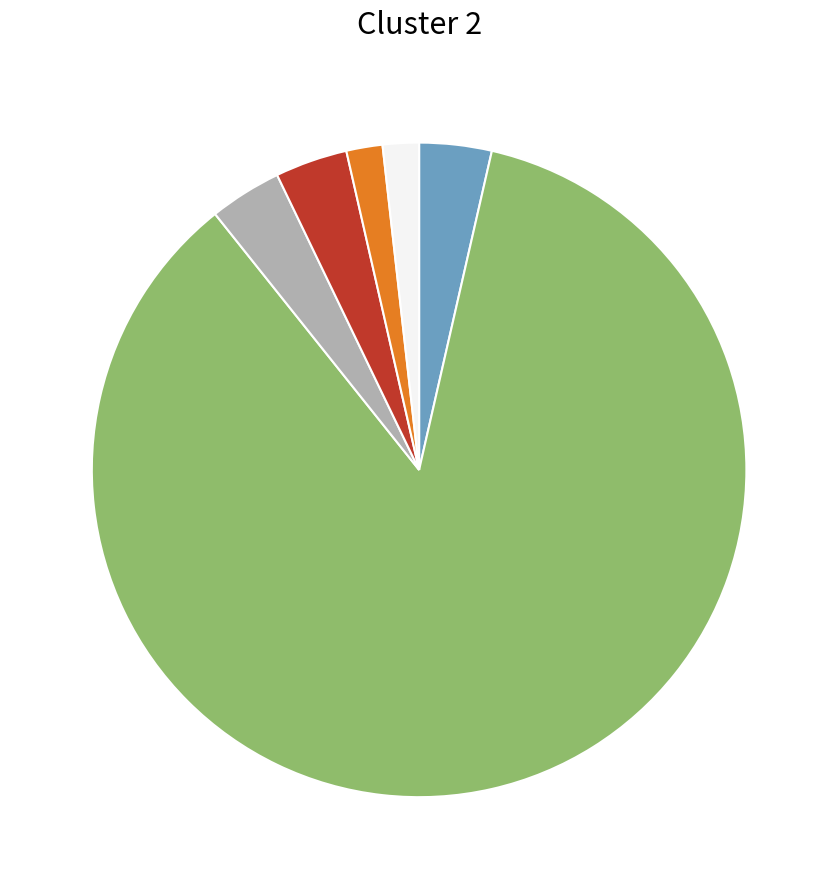

Does any single category account for the majority?

Yes